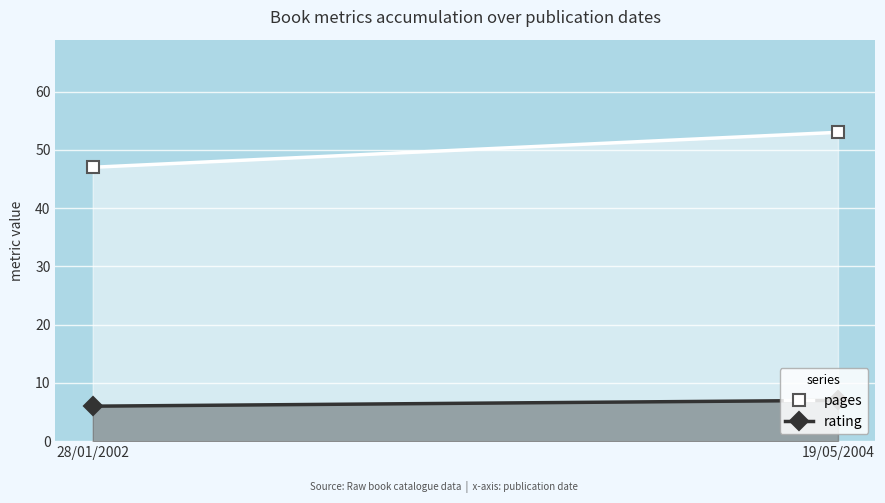

Reading left to right, list all the values displayed in this chart.

pages: 47	53
rating: 6	7